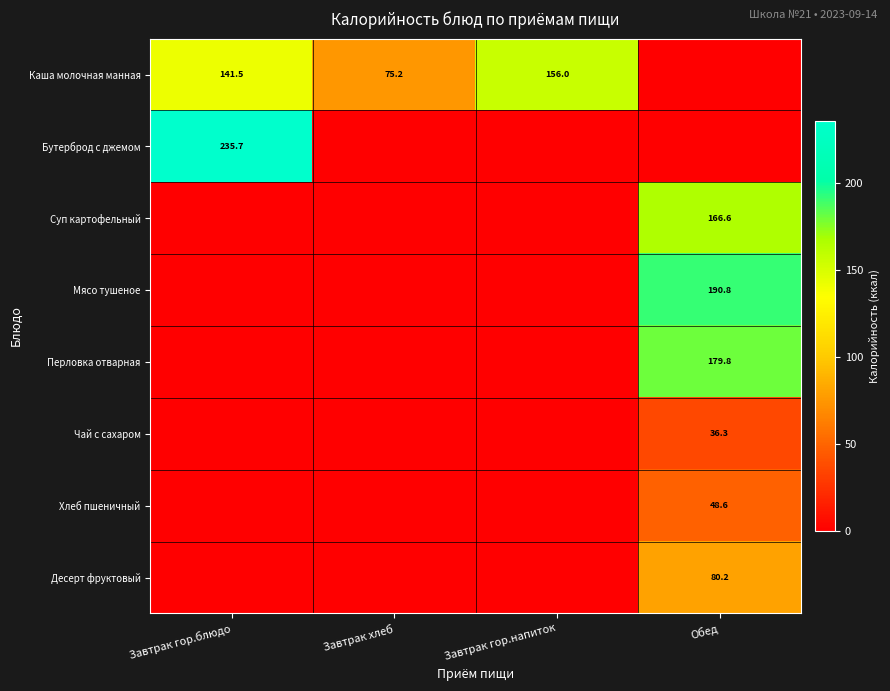

Is the value of Суп картофельный at Обед greater than the value of Перловка отварная at Обед?

No